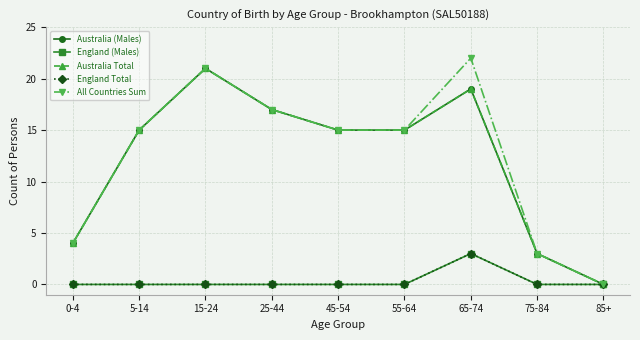

Is the value of Australia (Males) at 5-14 greater than the value of All Countries Sum at 55-64?

No